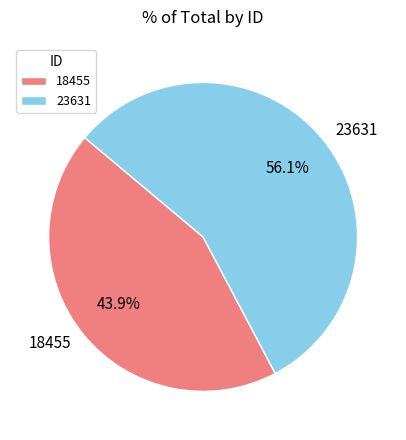

Count the number of slices in the pie.

2